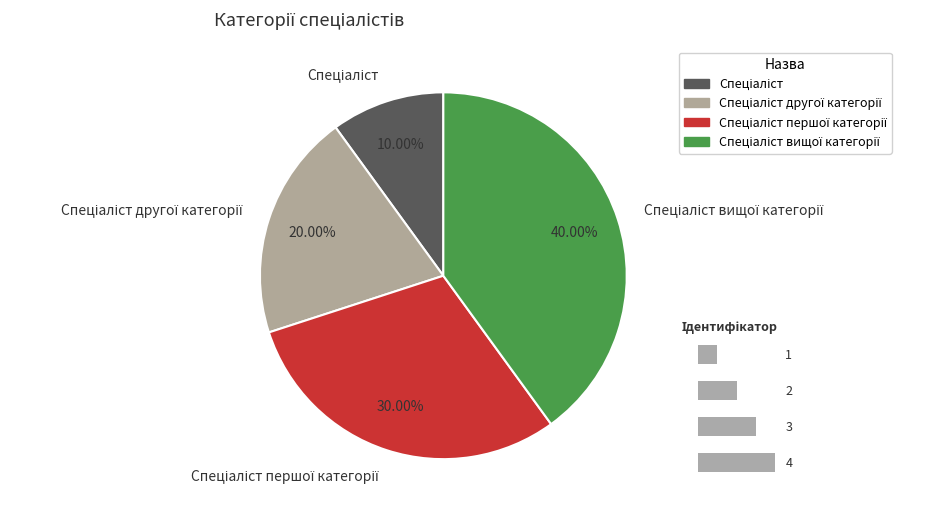

How many slices are in this pie chart?

4